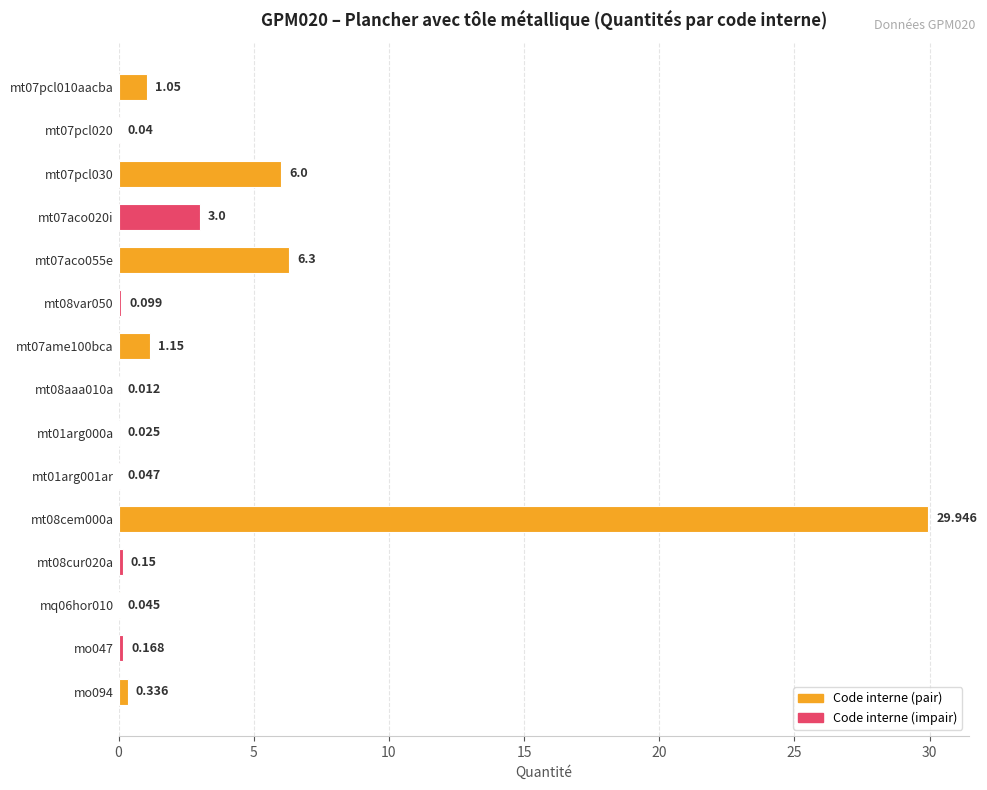

Are the bars horizontal?

Yes